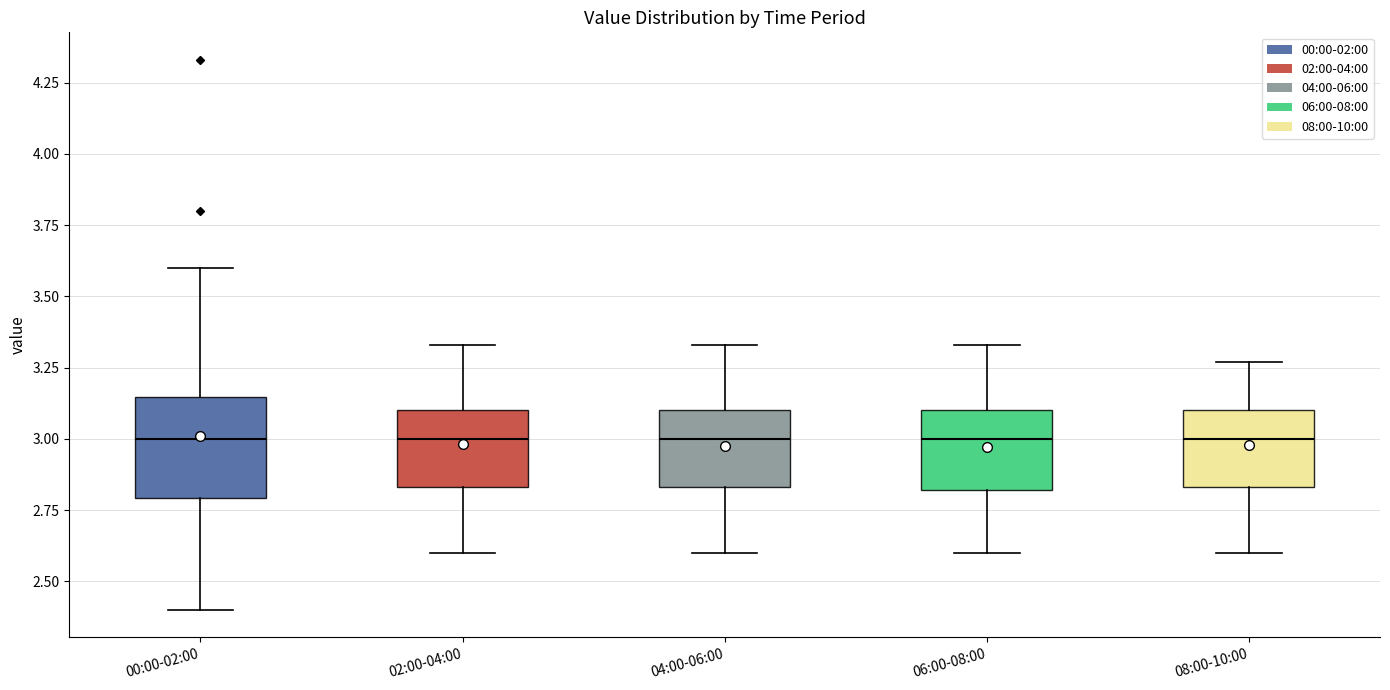

Reading left to right, read every box against the y-axis: the position of its median line, the range the box covers, and the ends of its whiskers. The values are not printed on the chart, so give them approximately, as read against the axis.

00:00-02:00: median 3.00, box 2.80 to 3.15, whiskers 2.40 to 3.60
02:00-04:00: median 3.00, box 2.85 to 3.10, whiskers 2.60 to 3.35
04:00-06:00: median 3.00, box 2.85 to 3.10, whiskers 2.60 to 3.35
06:00-08:00: median 3.00, box 2.80 to 3.10, whiskers 2.60 to 3.35
08:00-10:00: median 3.00, box 2.85 to 3.10, whiskers 2.60 to 3.25